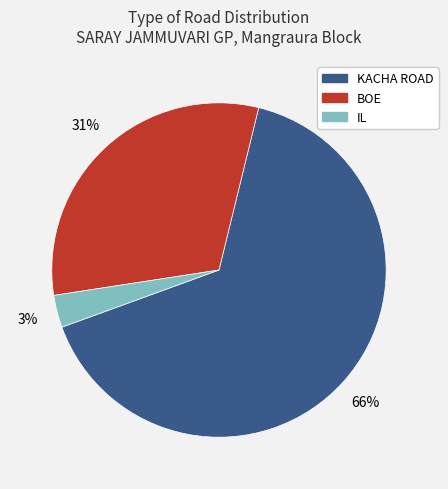

Approximately how many times larger is the value at IL compared to BOE?

0.1